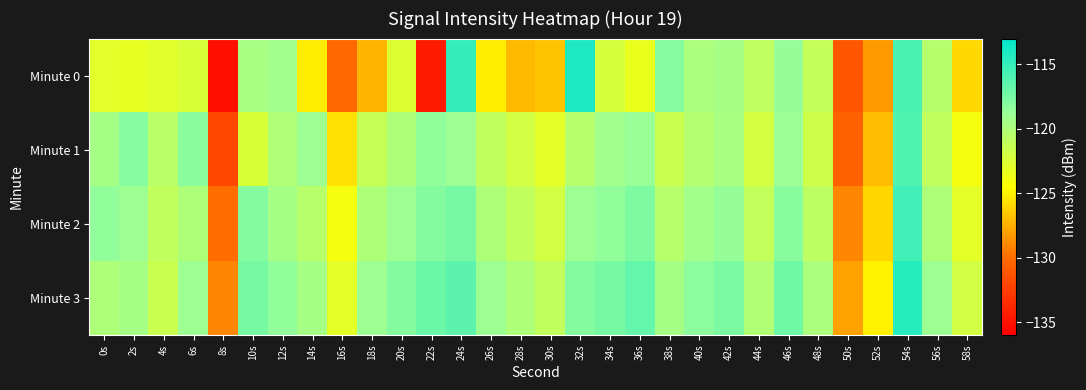

What is the total value across all series at 20s?

-479.6